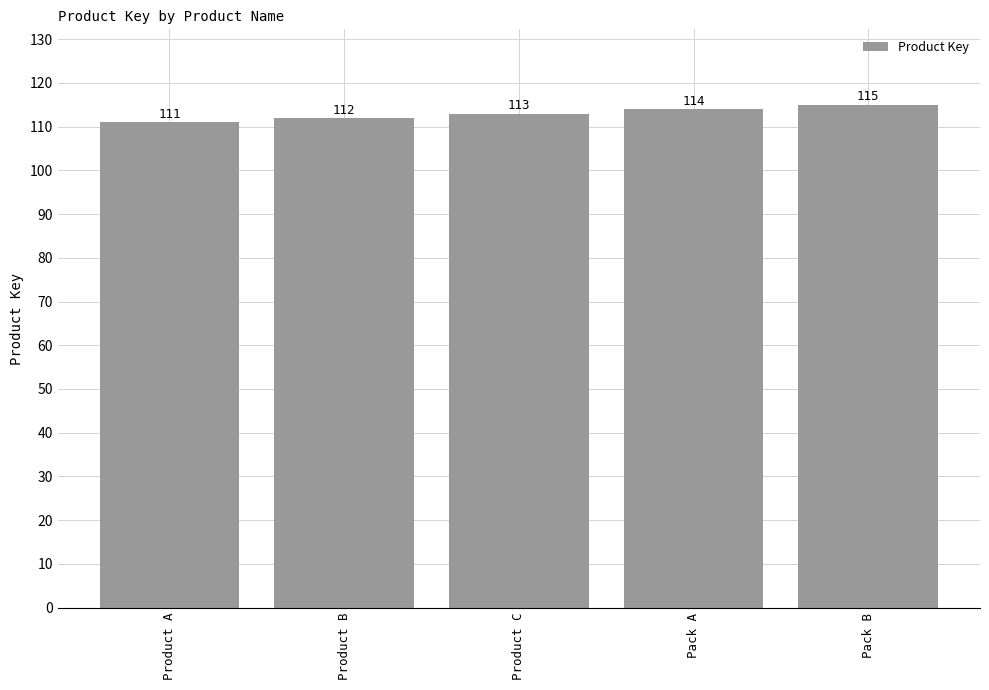

What is the maximum value shown in the chart?

115